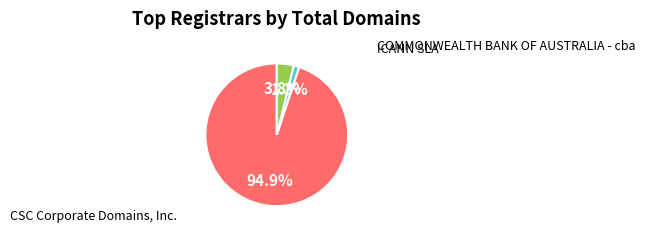

Does any single category account for the majority?

Yes